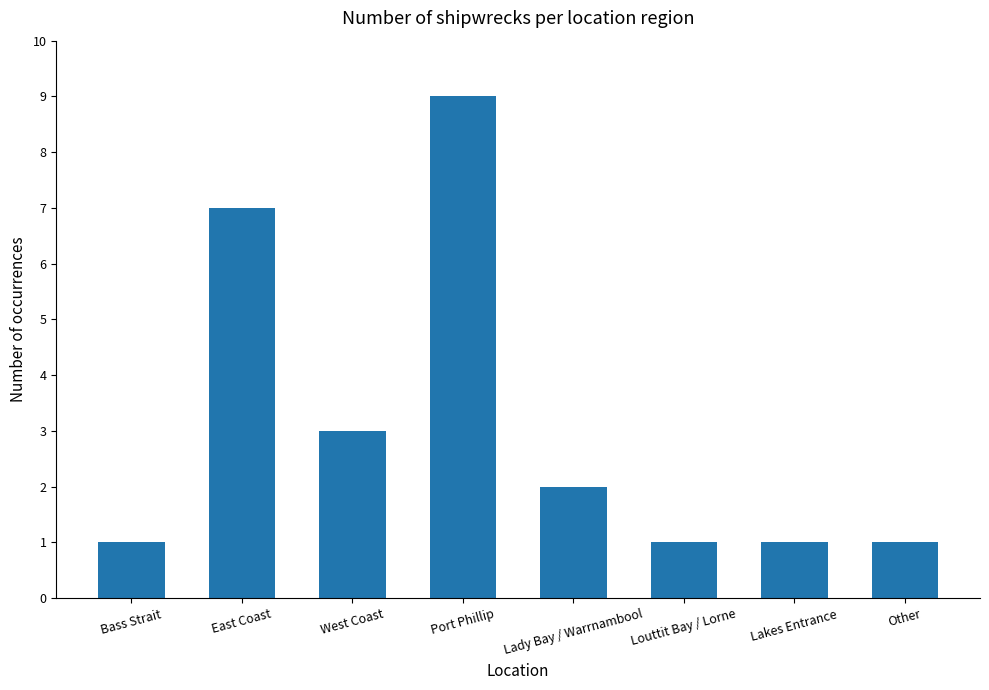

Count the number of data series in this chart.

1